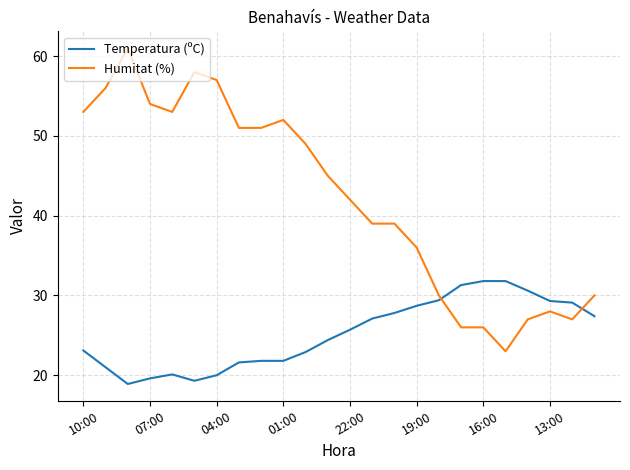

After their last crossing, which series has the higher values: Humitat (%) or Temperatura (ºC)?

Humitat (%)